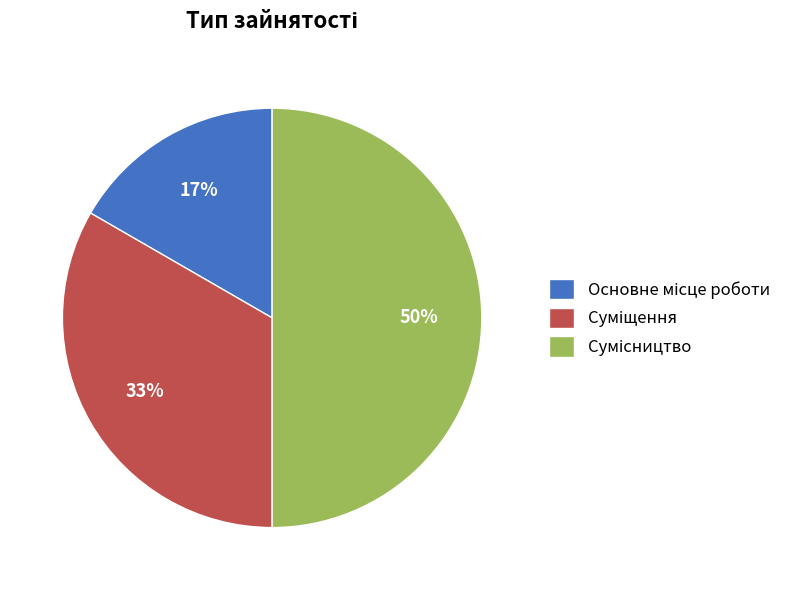

To the nearest percent, what is the average slice percentage?

33%